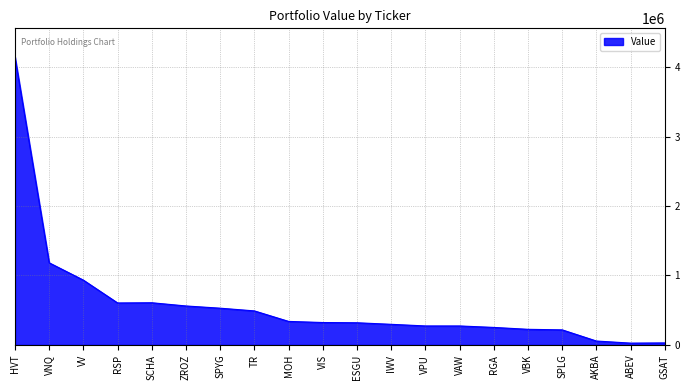

What is the difference between the maximum and minimum values?

4118520